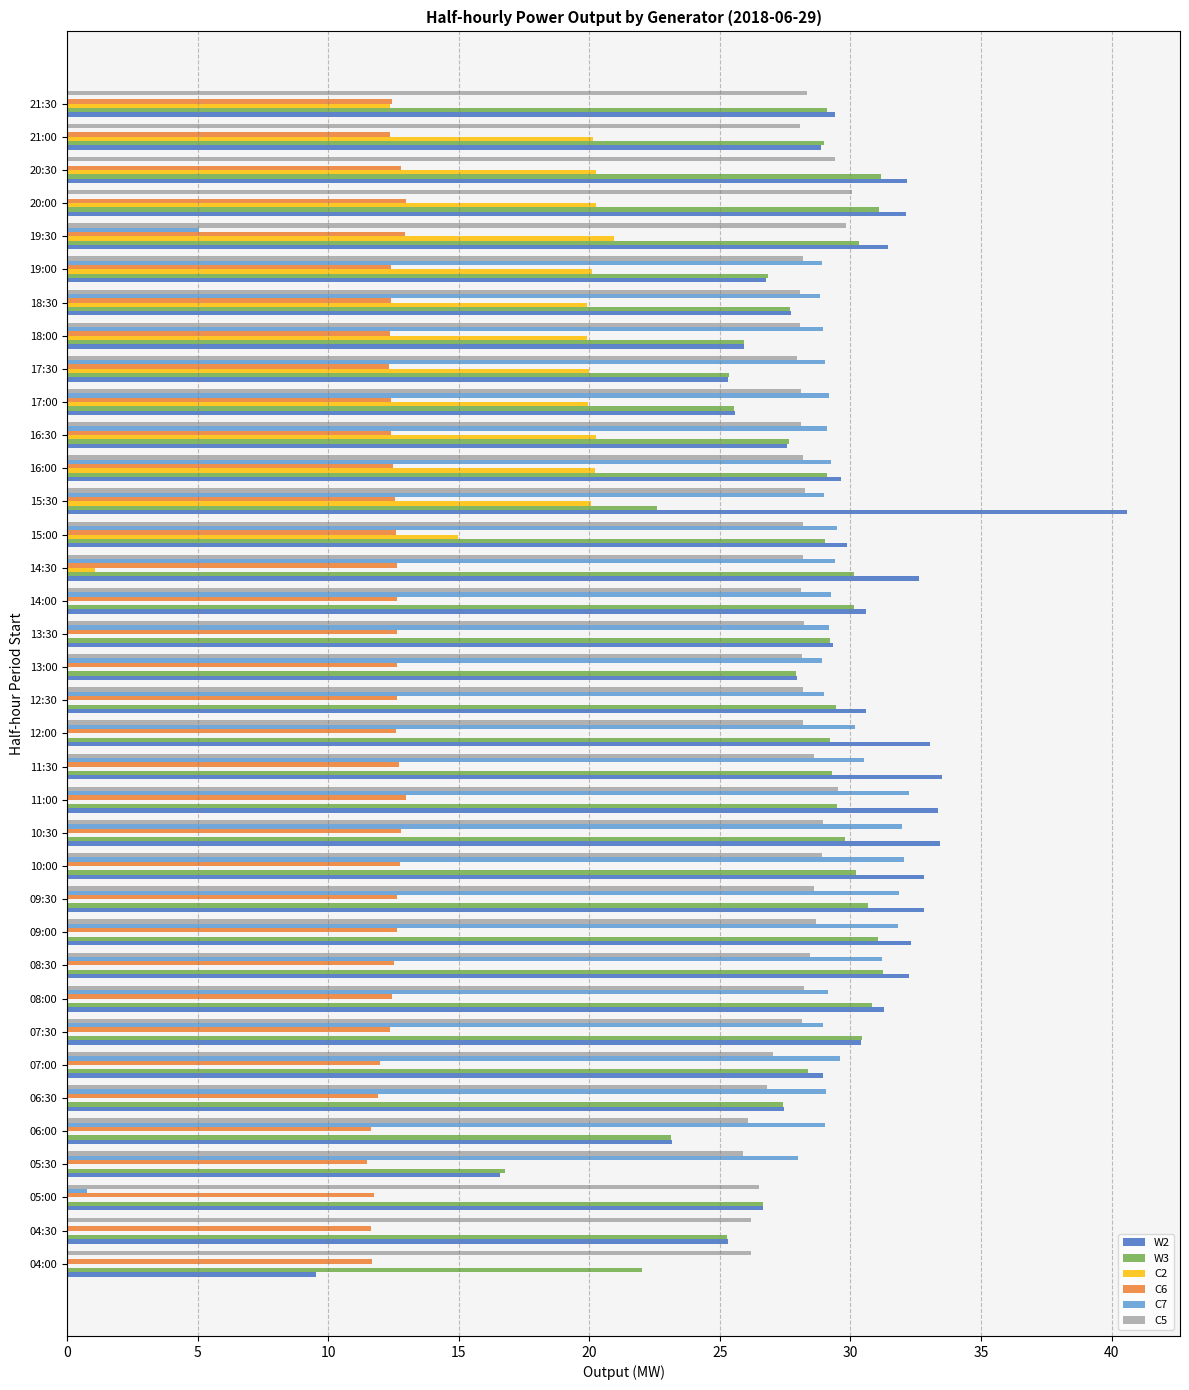

At which label is C2 closest to 10?

21:30